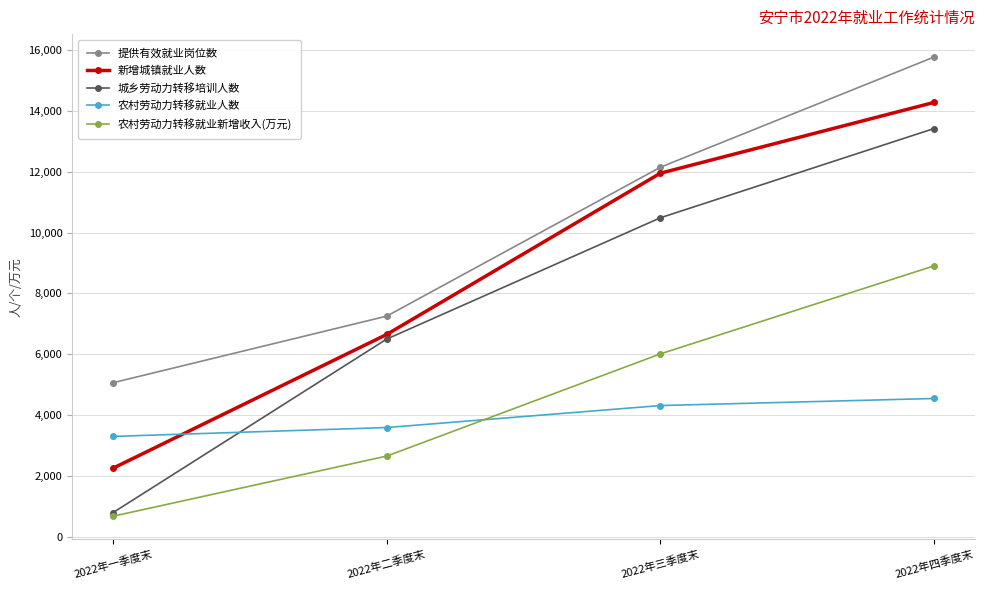

What is the spread (max minus min) of values at 2022年一季度末?

4384.0